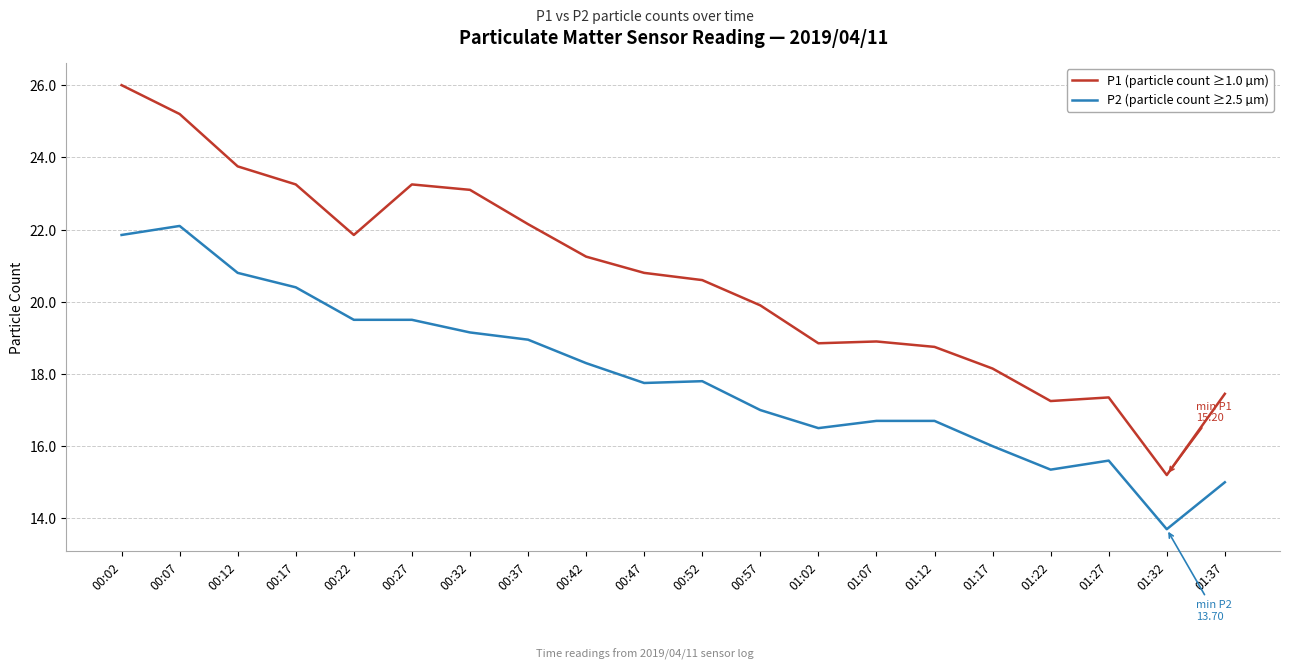

Which category has the lowest value across all series?

01:32